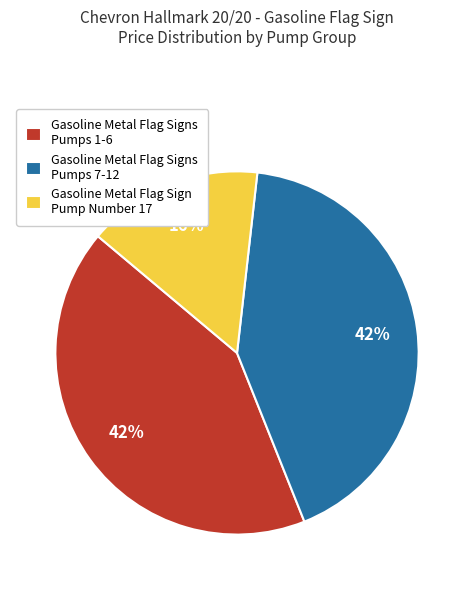

Approximately how many times larger is the value at Gasoline Metal Flag Sign Pump Number 17 compared to Gasoline Metal Flag Signs Pumps 7-12?

0.4